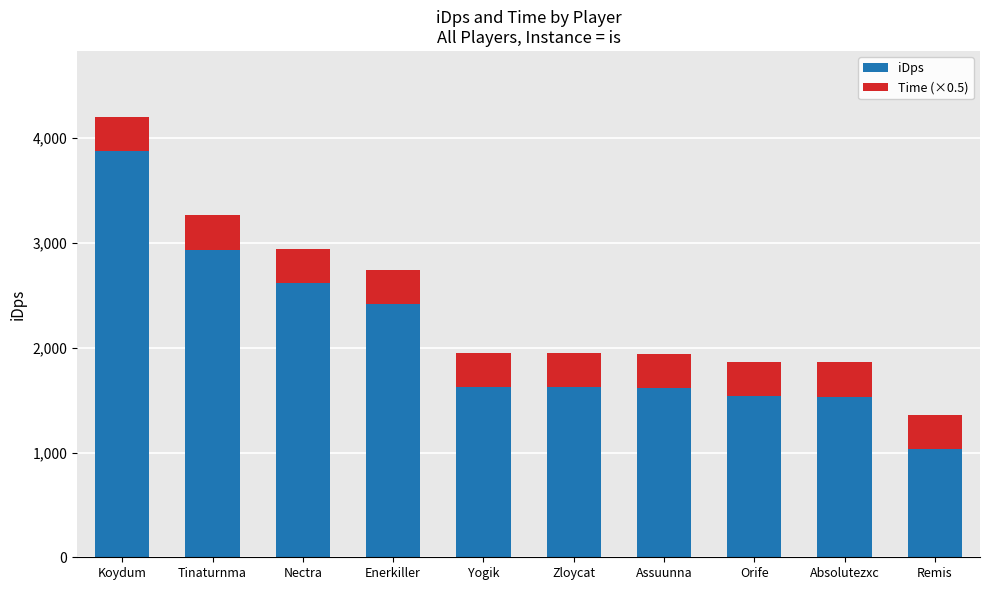

What is the difference between the second highest and minimum values in the iDps series?

1907.8